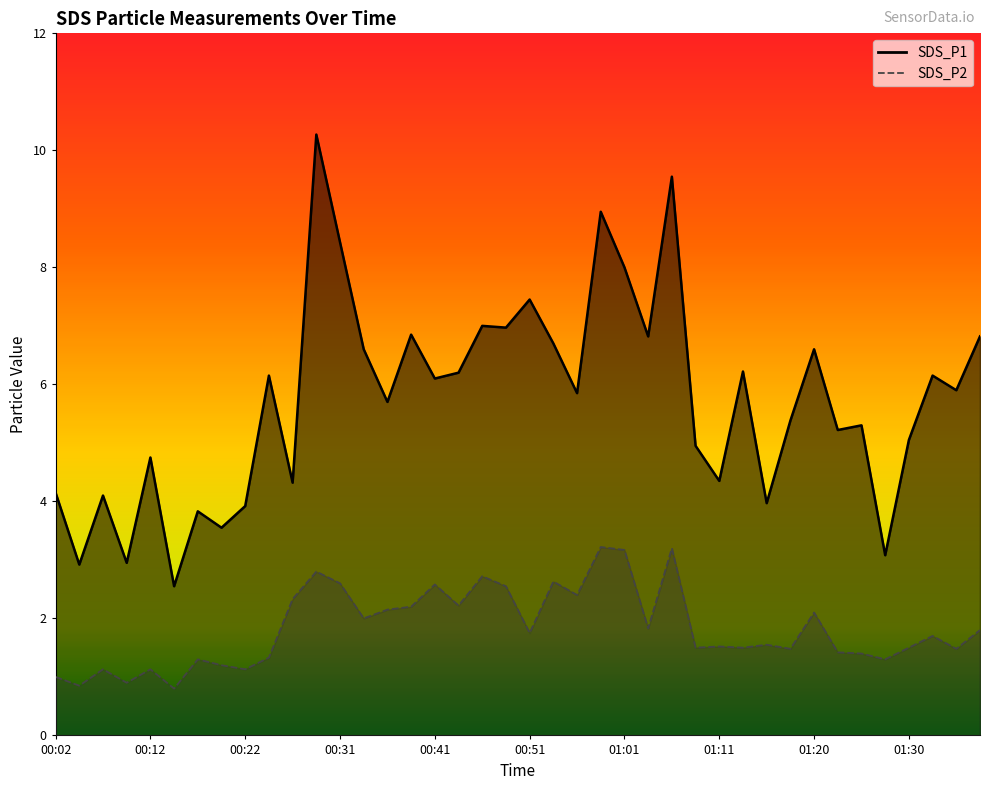

What are all the series names shown in the legend?

SDS_P1, SDS_P2